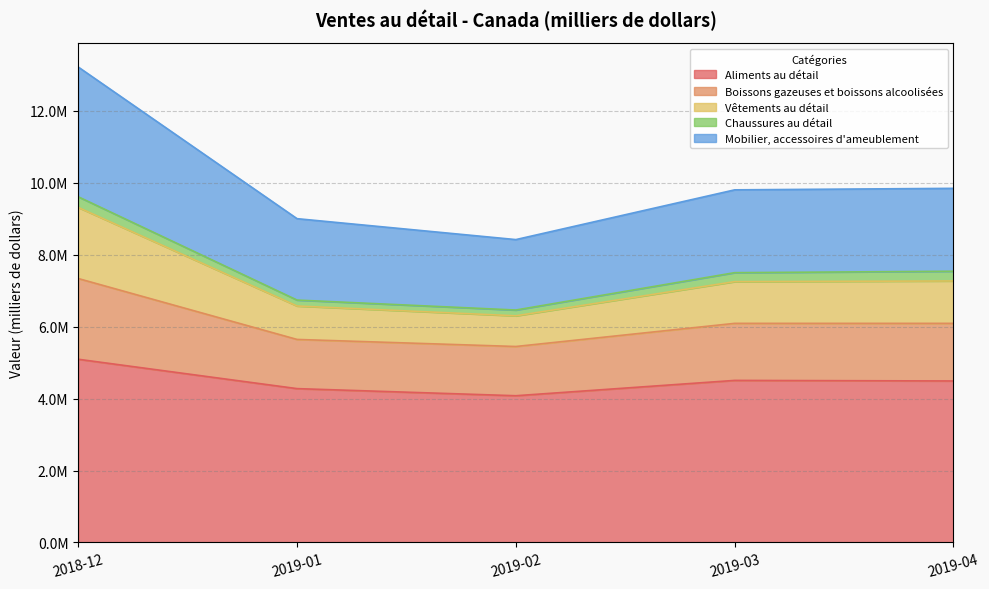

What are all the series names shown in the legend?

Aliments au détail, Boissons gazeuses et boissons alcoolisées, Vêtements au détail, Chaussures au détail, Mobilier, accessoires d'ameublement